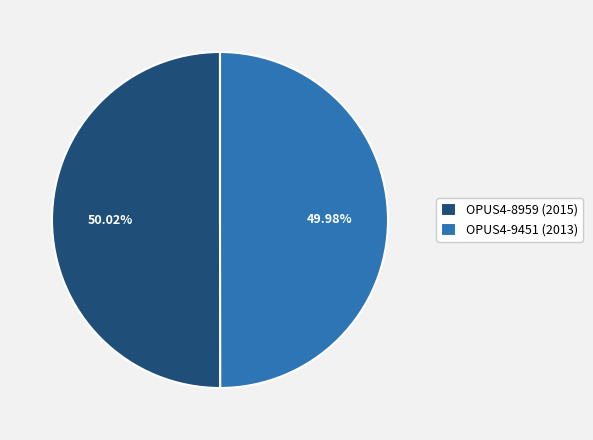

What is the ratio of the value at OPUS4-8959 (2015) to the value at OPUS4-9451 (2013)?

1.0